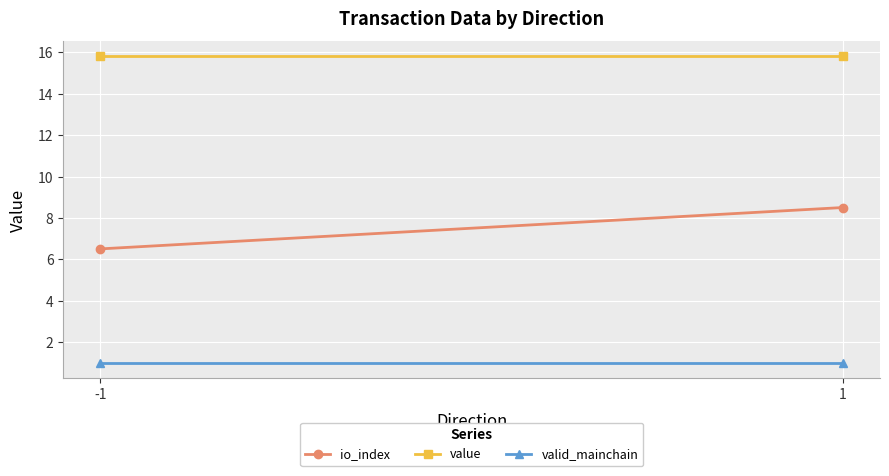

What is the maximum value shown in the chart?

15.8